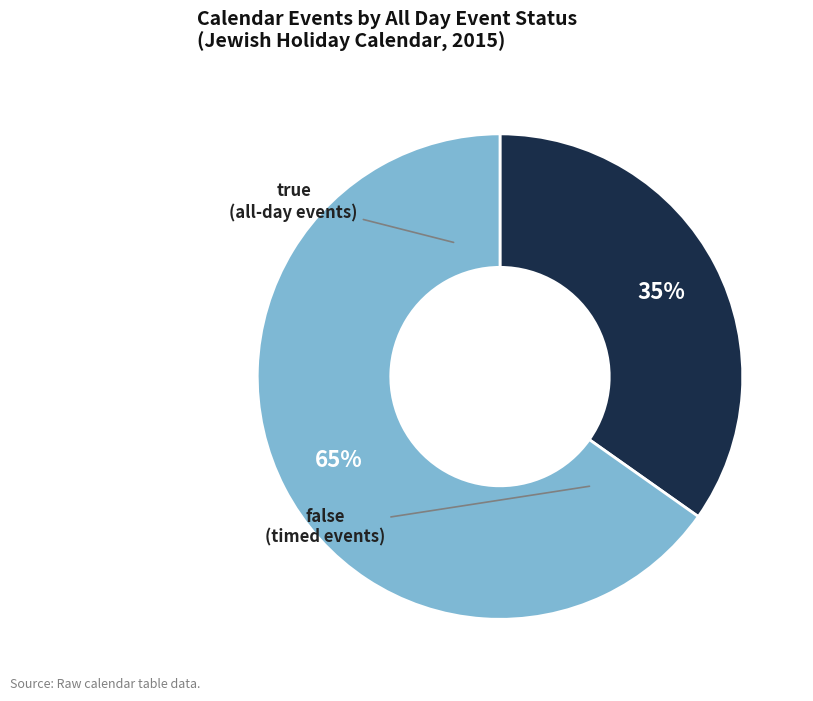

Is there any slice that represents more than half of the pie?

Yes